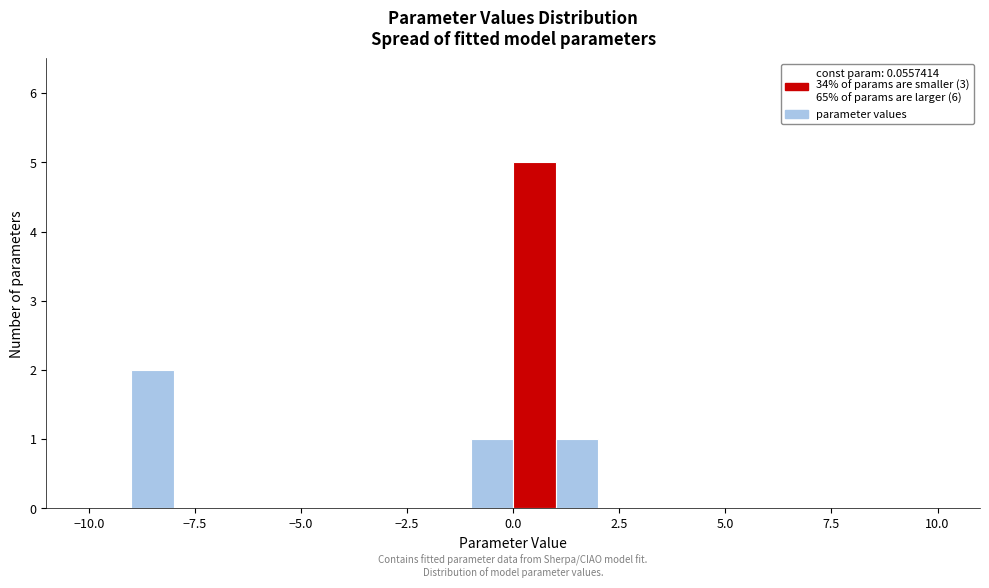

Read against the x-axis, roughly where is the centre of the tallest bar?

0.5